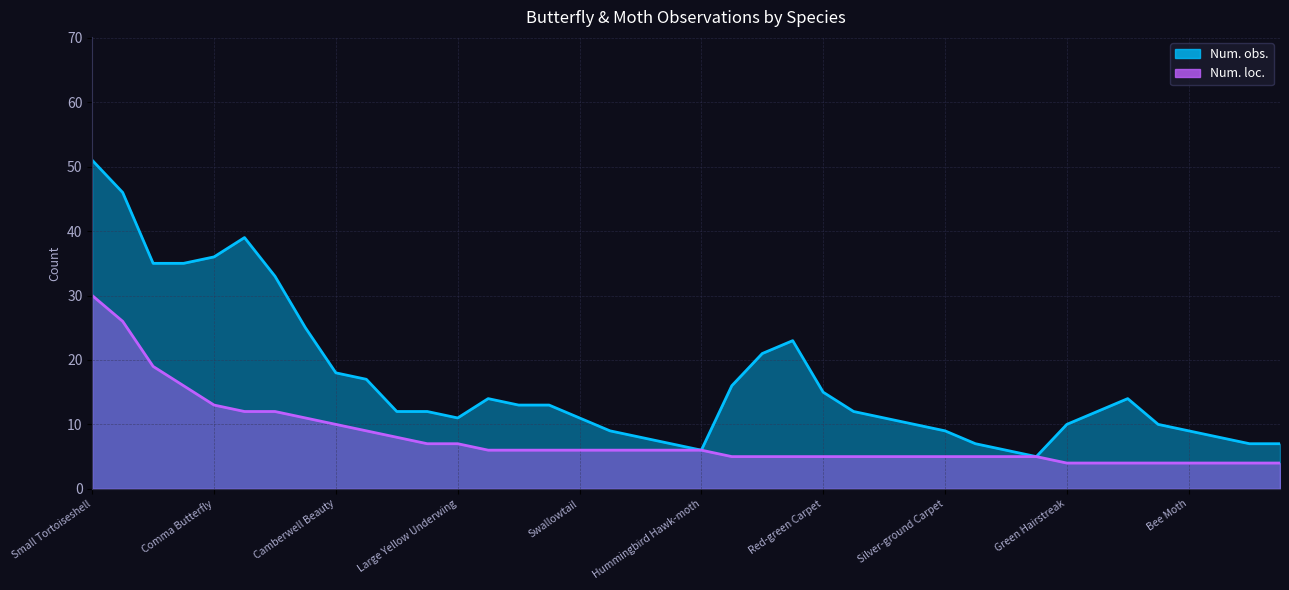

List the labels in order of value, smallest first.

Green Hairstreak, Straw Dot, Latticed Heath, Bird-cherry Ermine, Bee Moth, Pearl Veneer, Common Marbled Carpet, Early Tooth-striped, Holly Blue, Hebrew Character, Ghost Moth, Red-green Carpet, Shaded Broad-bar, Diamond-back Moth, Mottled Umber, Silver-ground Carpet, Ringlet, Speckled Wood, Lime Hawk-moth, Arran Brown, Silver Y, Large White, Swallowtail, The Dun-bar, Queen of Spain Fritillary, Common Grass-veneer, Hummingbird Hawk-moth, Common Blue, Large Yellow Underwing, Silver-Washed Fritillary, Painted Lady, Camberwell Beauty, Orange Tip, Red Admiral, Small White, Comma Butterfly, Peacock Butterfly, Green-veined White, Brimstone, Small Tortoiseshell